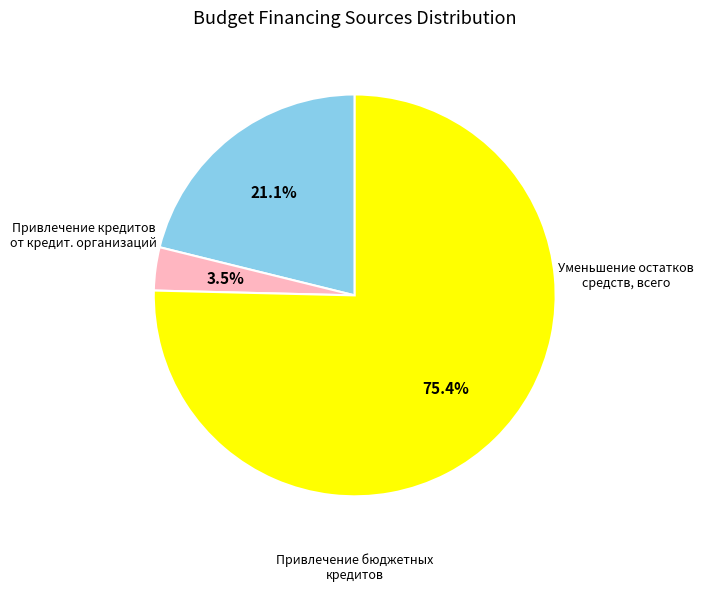

Count the number of slices in the pie.

3